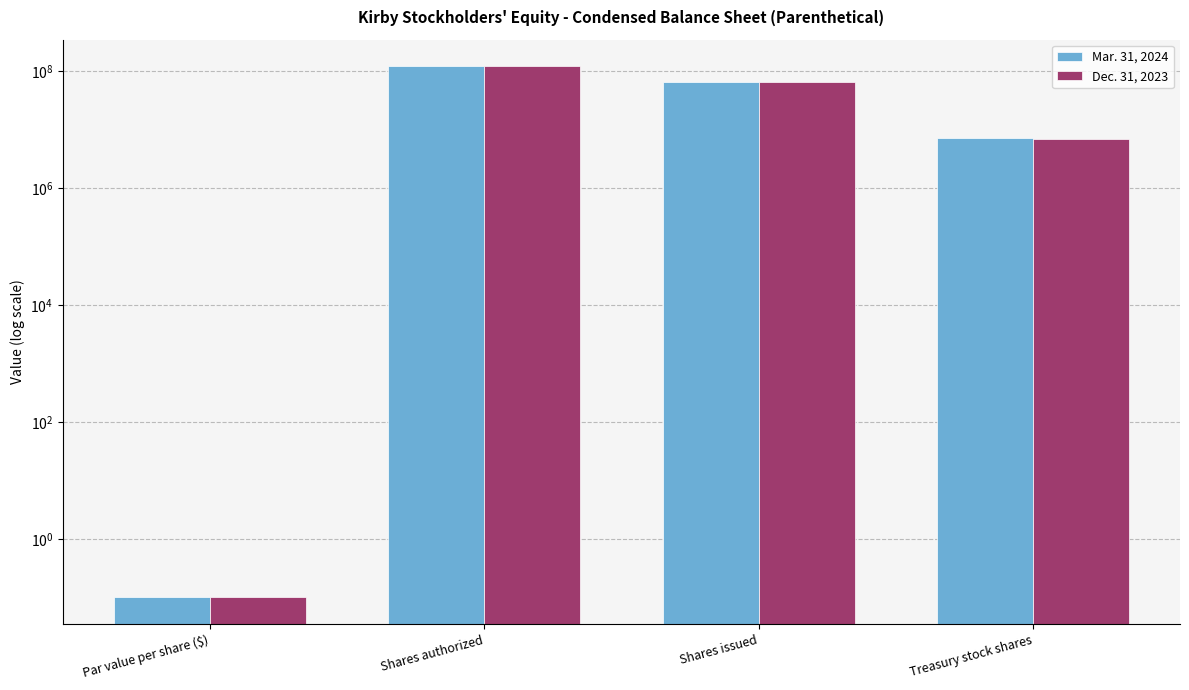

Which series has the widest spread of values?

Mar. 31, 2024